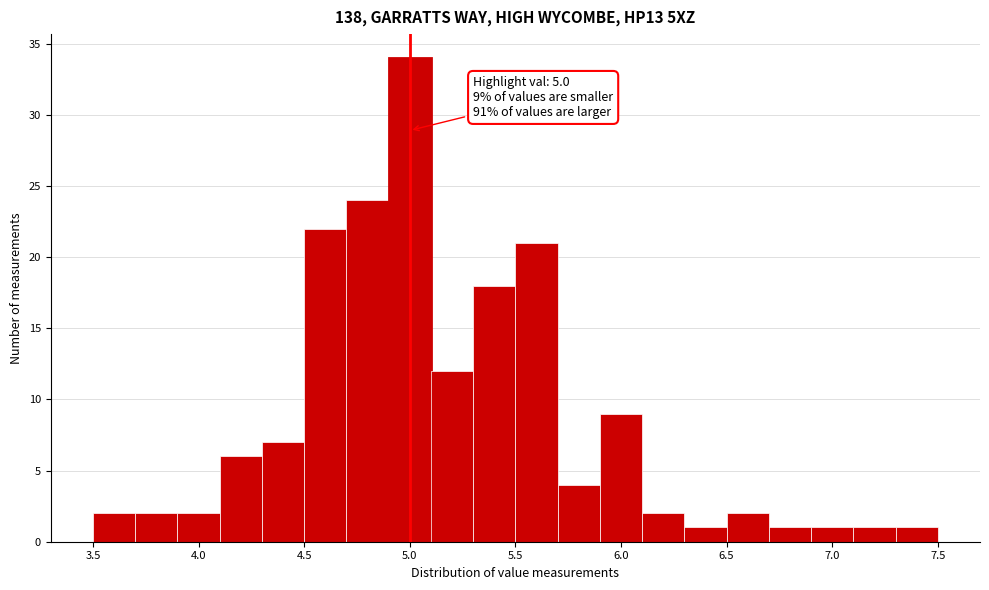

Over which range of the x-axis is the bar tallest?

4.9 to 5.1